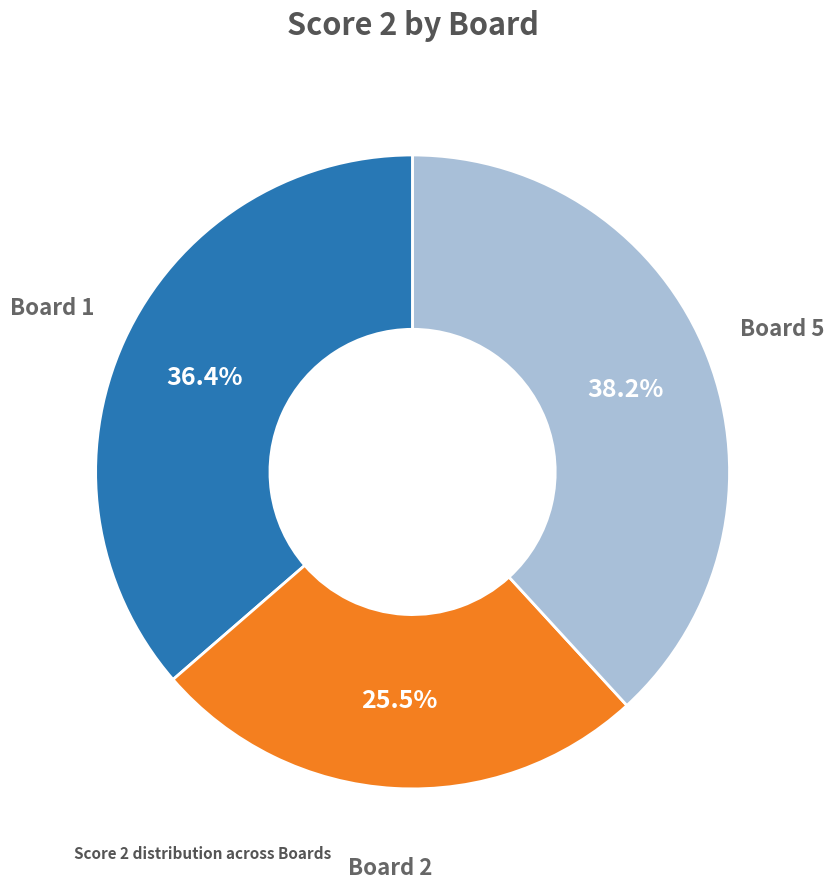

Does any single category account for the majority?

No